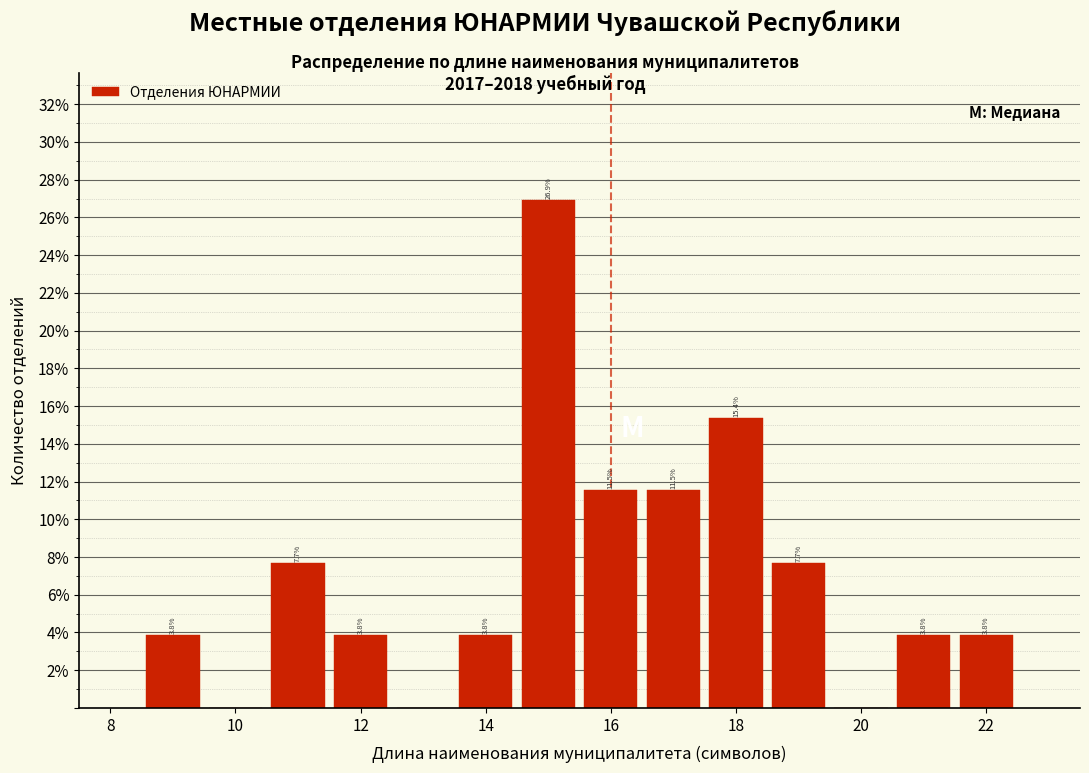

Which range on the x-axis has the tallest bar?

14.5 to 15.5